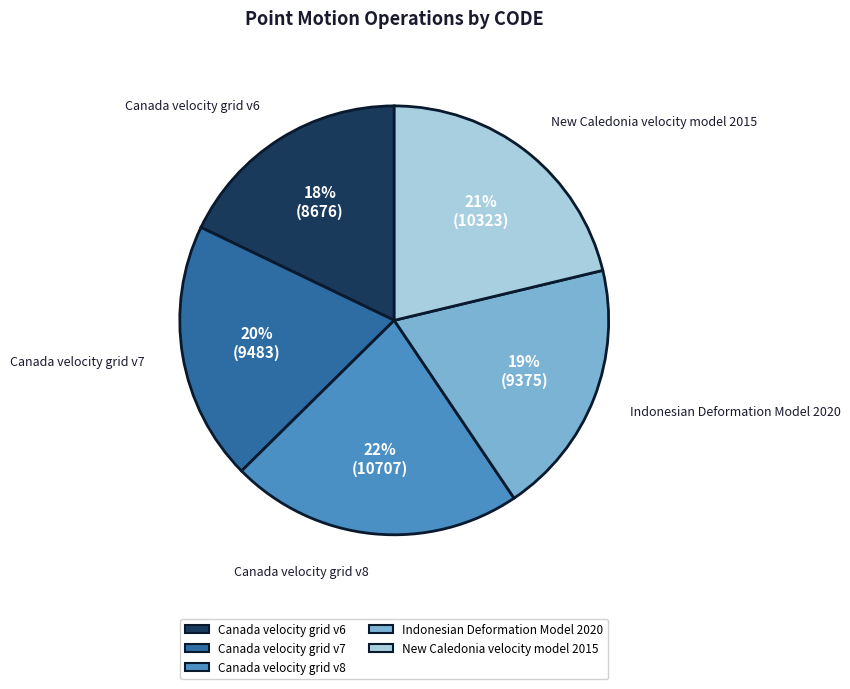

To the nearest percent, what is the difference between the largest and smallest slice percentages?

4%